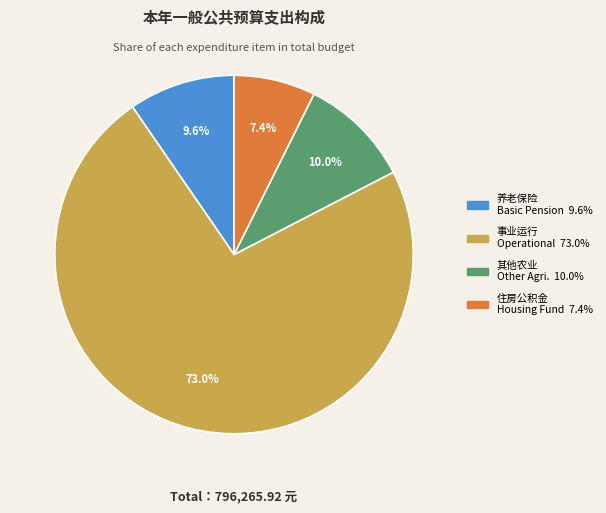

Is there a majority slice in this chart?

Yes